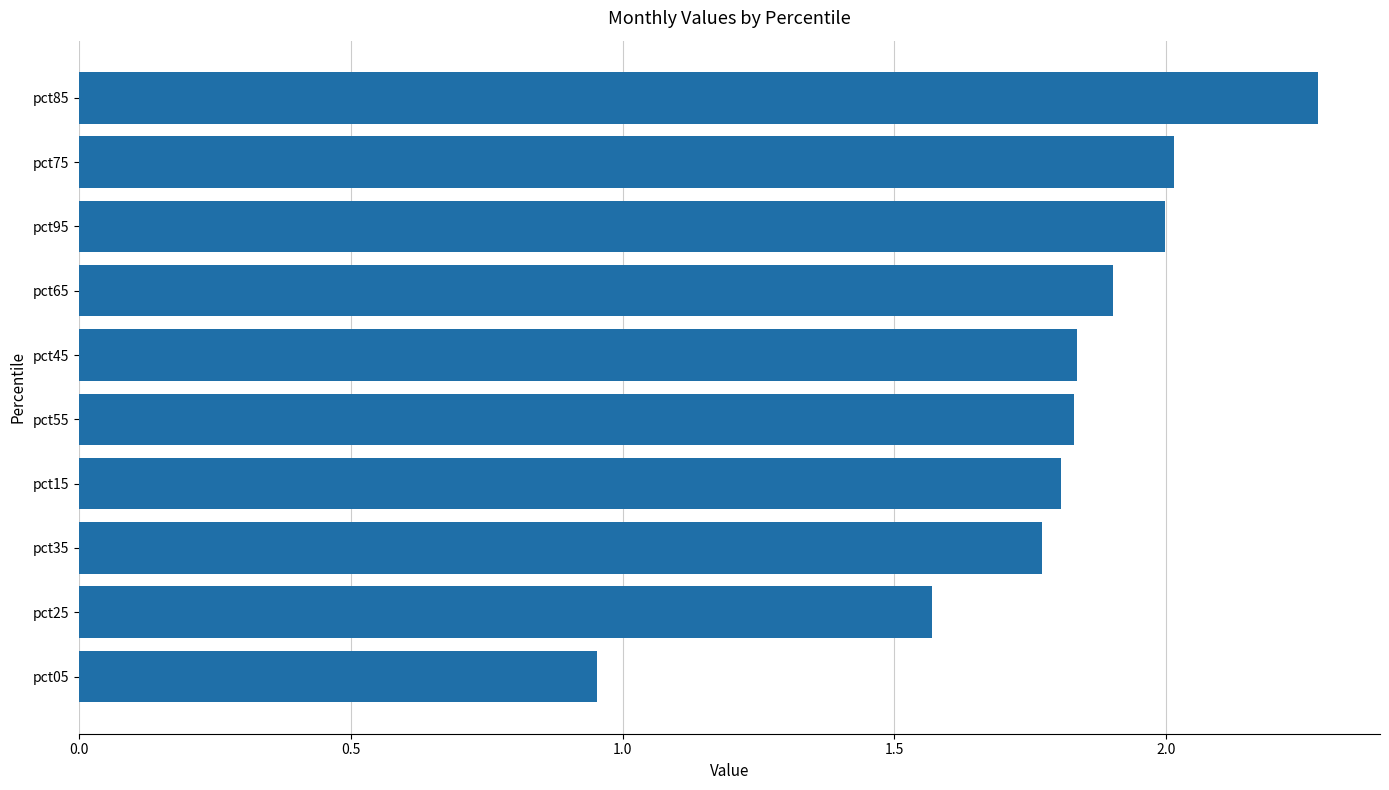

True or false: the data shows 2.7 at pct25.

False